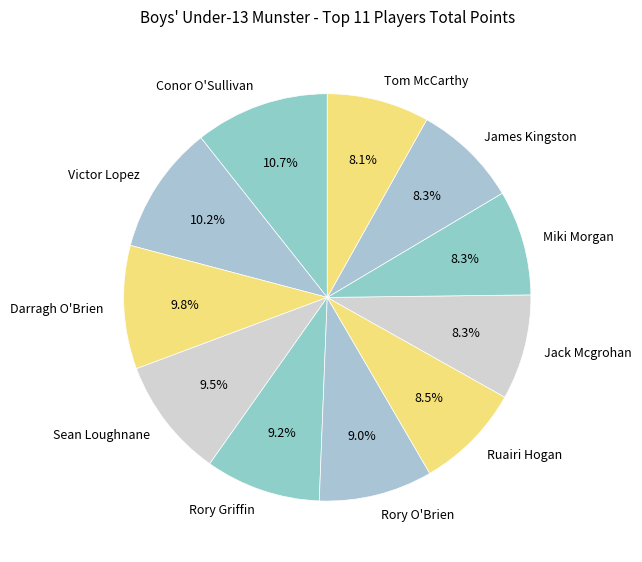

To the nearest percent, what percentage of the pie is Rory O'Brien?

9%